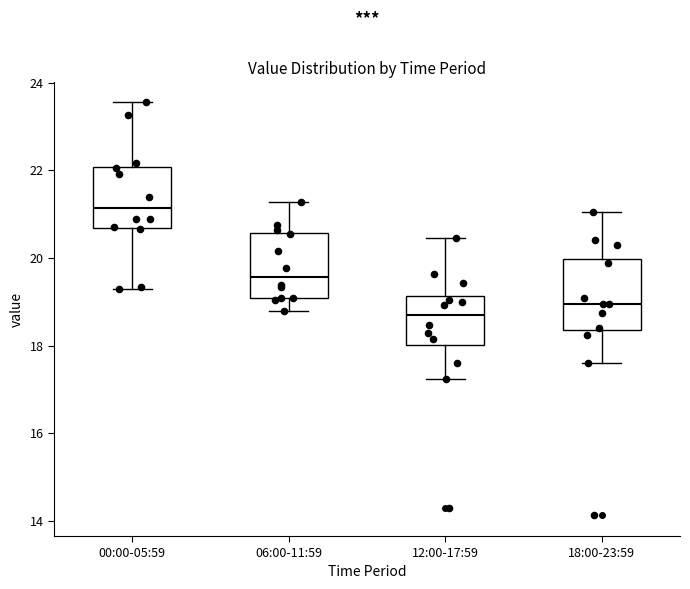

Which box has the lowest median line?

12:00-17:59